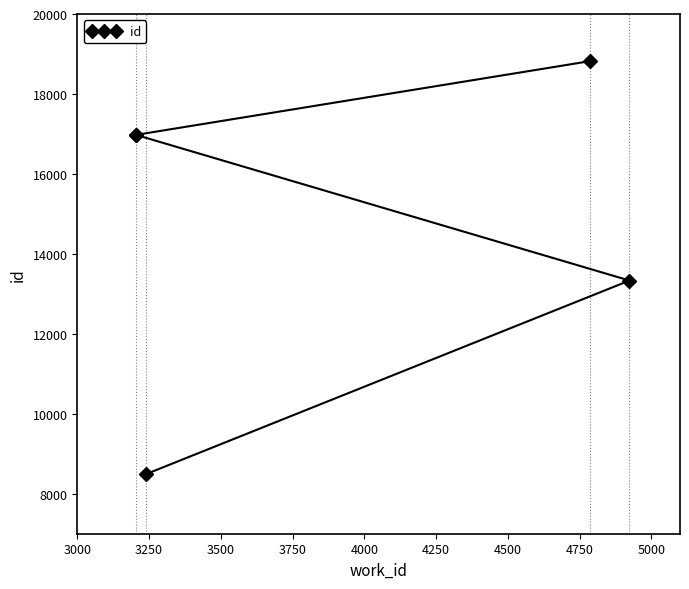

Is it true that the value at 4000 is 30394?

False